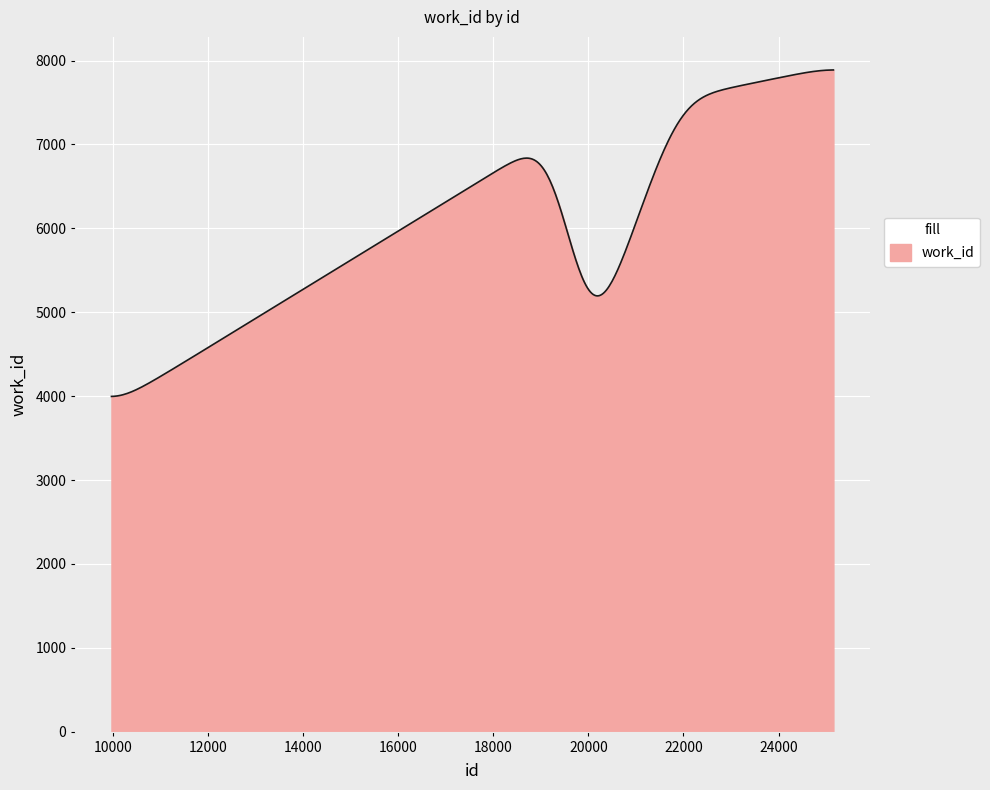

What is the difference between the maximum and minimum values?

3891.9